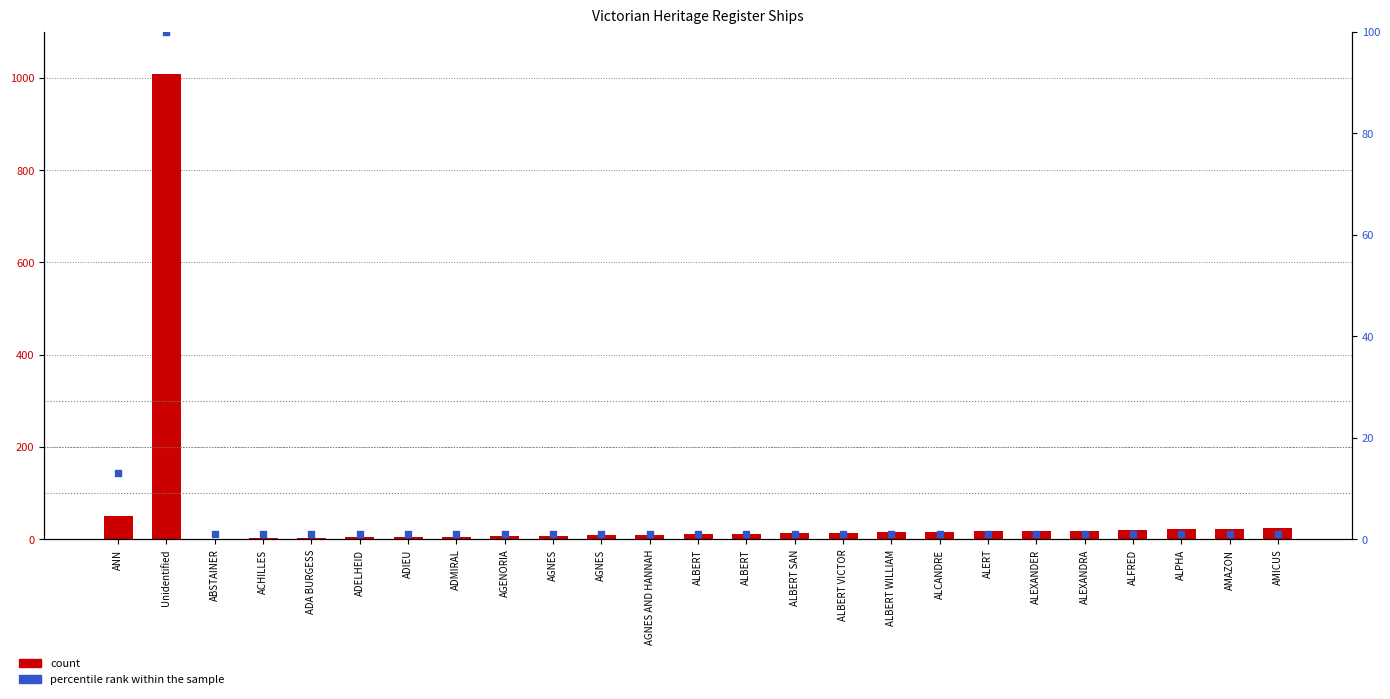

Which series has the largest total across all categories?

count